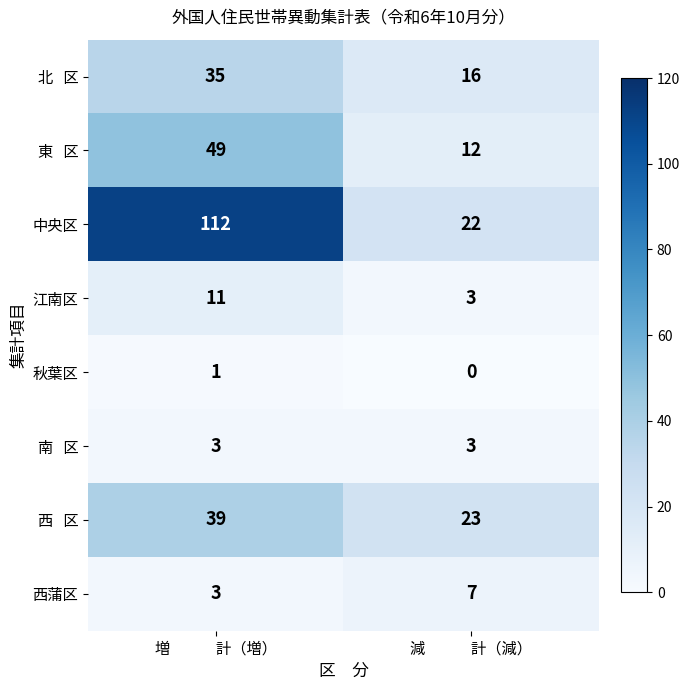

At which category does the chart reach its minimum across all series?

減　　　計（減）